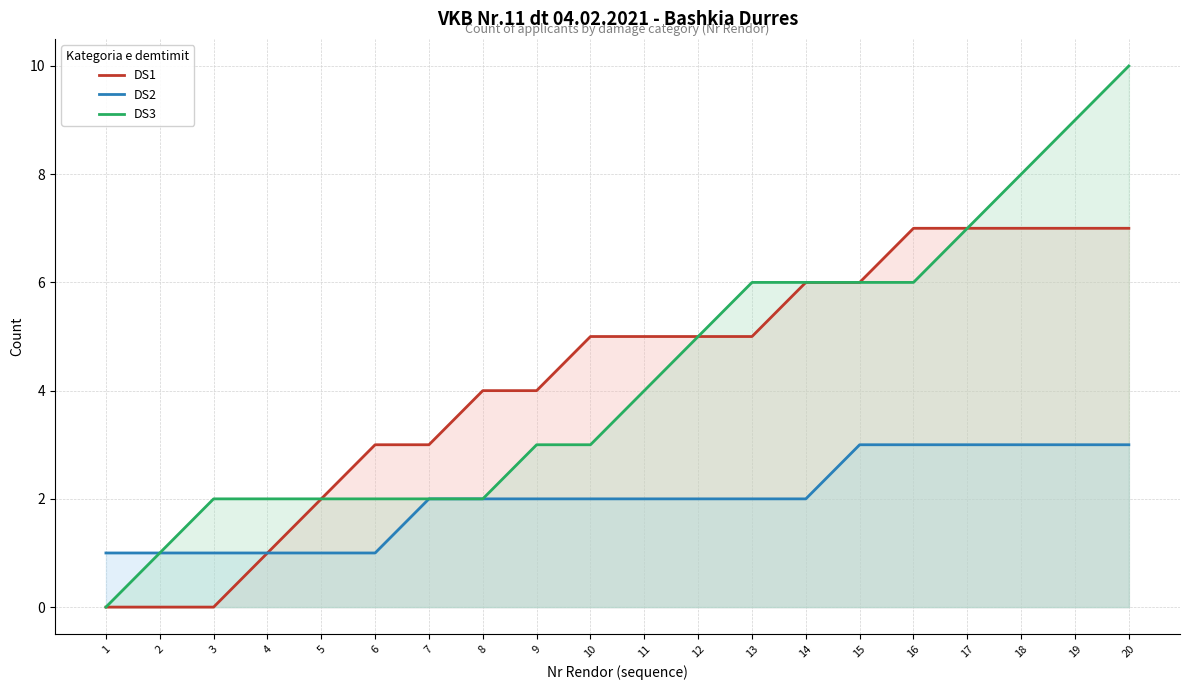

Reading left to right, list all the values displayed in this chart.

DS1: 1=0	2=0	3=0	4=1	5=2	6=3	7=3	8=4	9=4	10=5	11=5	12=5	13=5	14=6	15=6	16=7	17=7	18=7	19=7	20=7
DS2: 1=1	2=1	3=1	4=1	5=1	6=1	7=2	8=2	9=2	10=2	11=2	12=2	13=2	14=2	15=3	16=3	17=3	18=3	19=3	20=3
DS3: 1=0	2=1	3=2	4=2	5=2	6=2	7=2	8=2	9=3	10=3	11=4	12=5	13=6	14=6	15=6	16=6	17=7	18=8	19=9	20=10